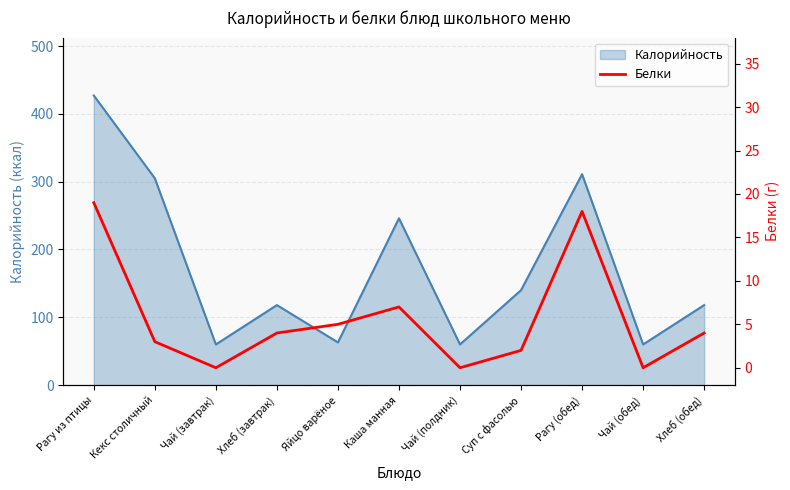

What is the label of the 1st point from the right?

Хлеб (обед)